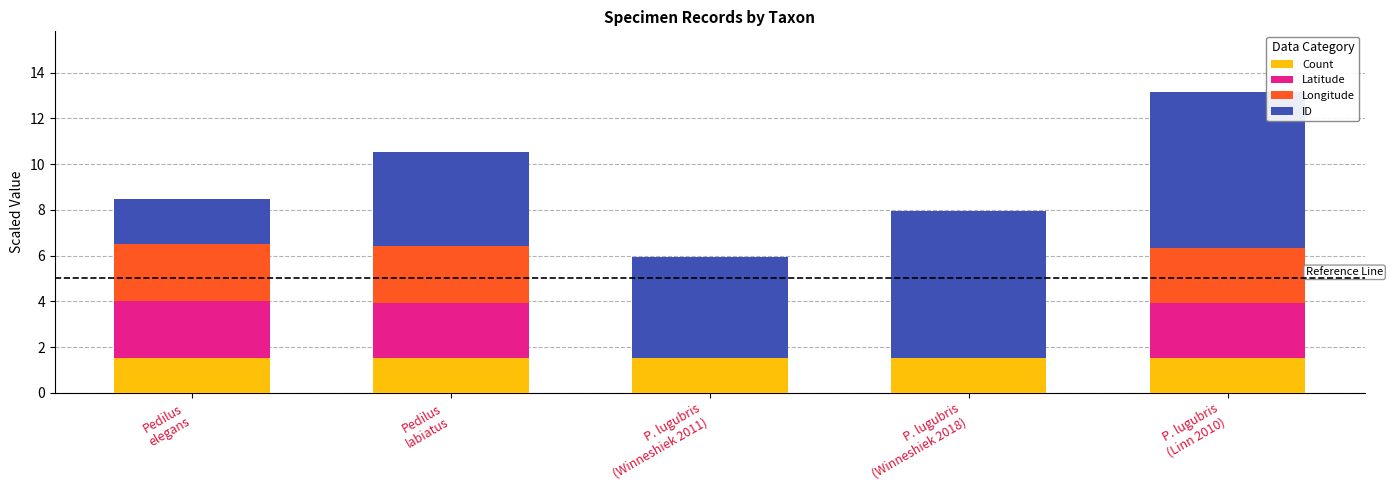

What is the highest value of the Count series?

1.5